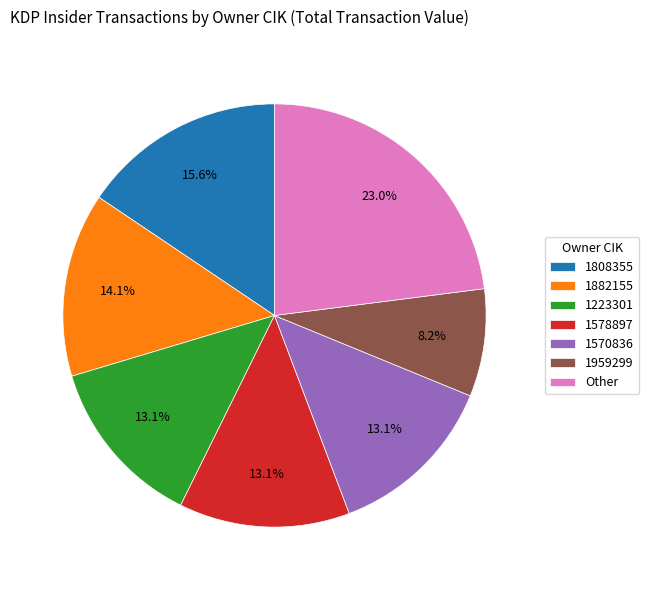

Is the sum of 1223301 and 1578897 greater than half?

No